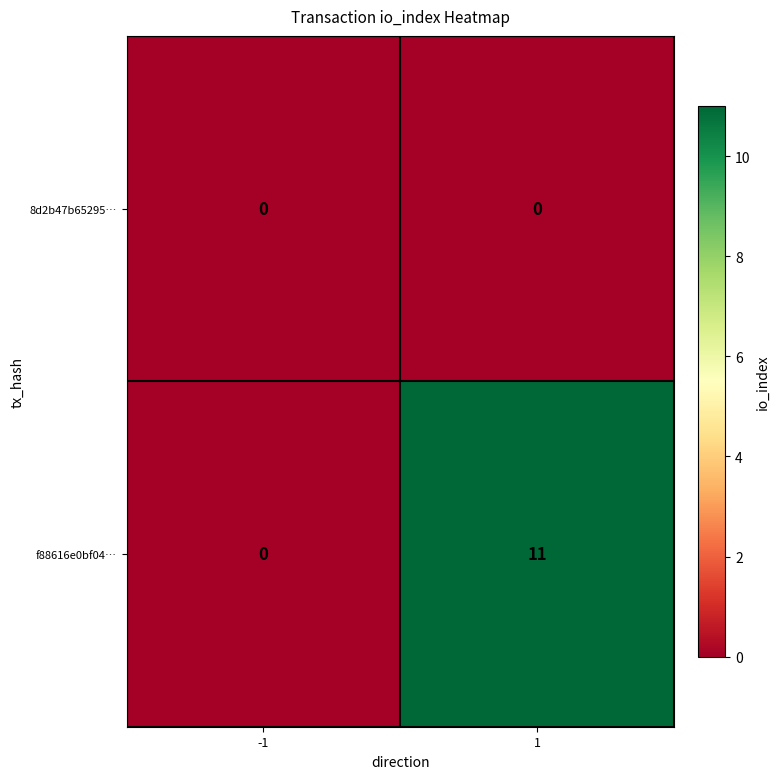

Reading left to right, transcribe all the data shown in this chart.

8d2b47b65295…: -1=0	1=0
f88616e0bf04…: -1=0	1=11